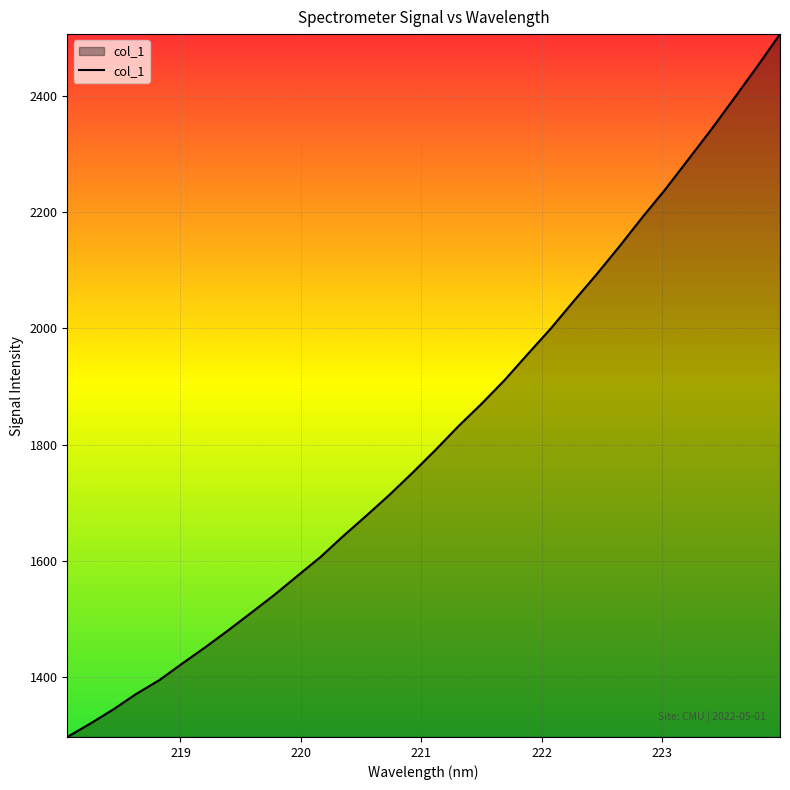

What is the difference between the maximum and minimum values?

1209.0